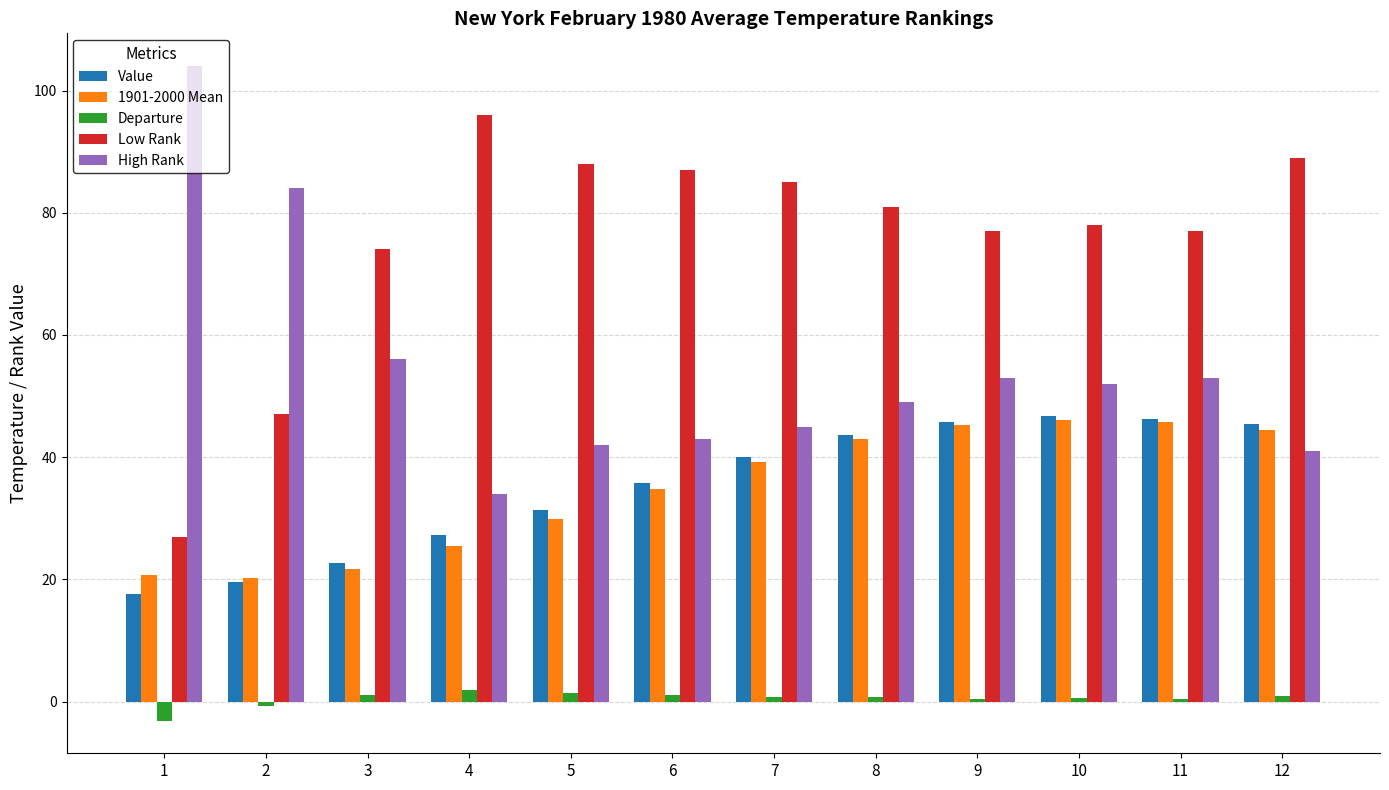

Where is High Rank nearest to the value 69?

3